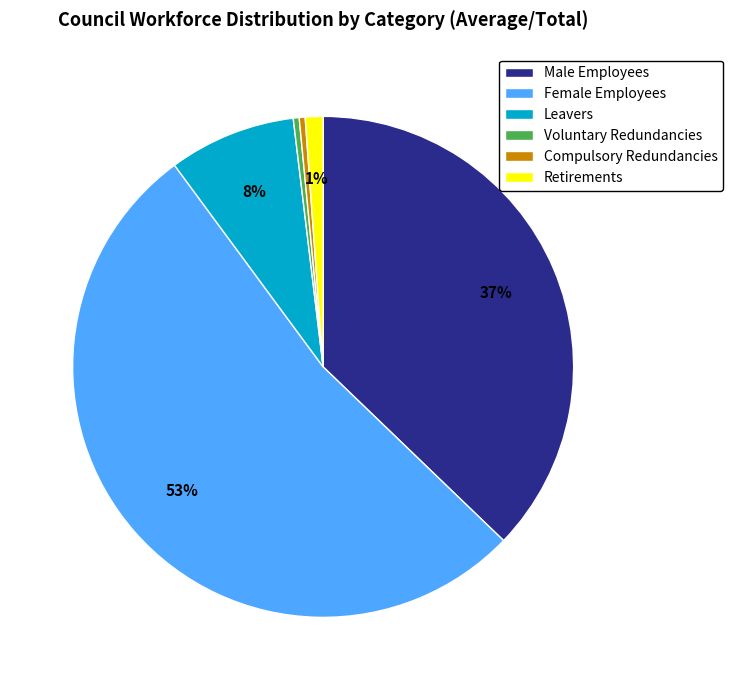

Count the number of slices in the pie.

6